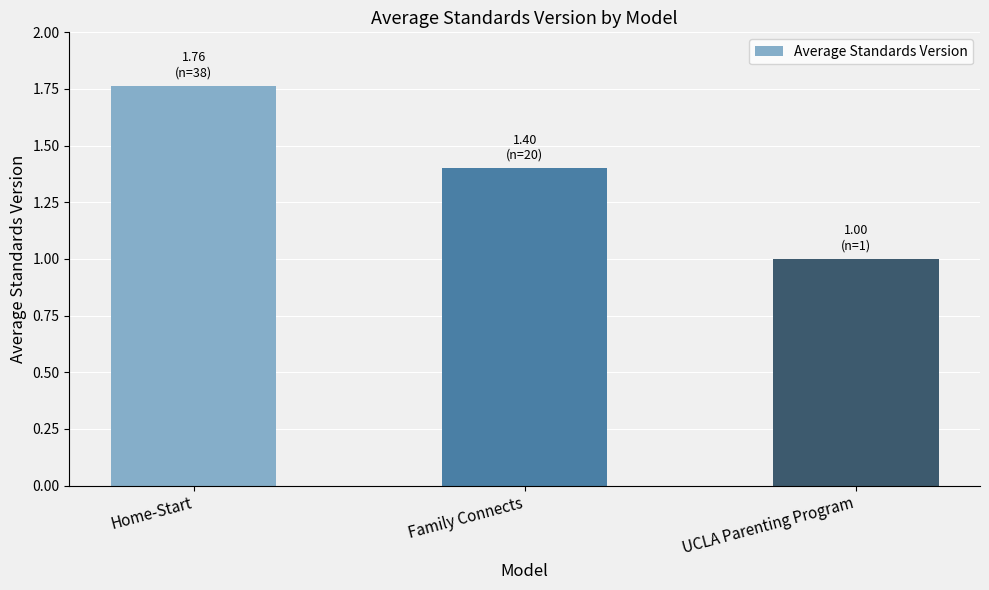

True or false: the data shows 1.4 at Family Connects.

True